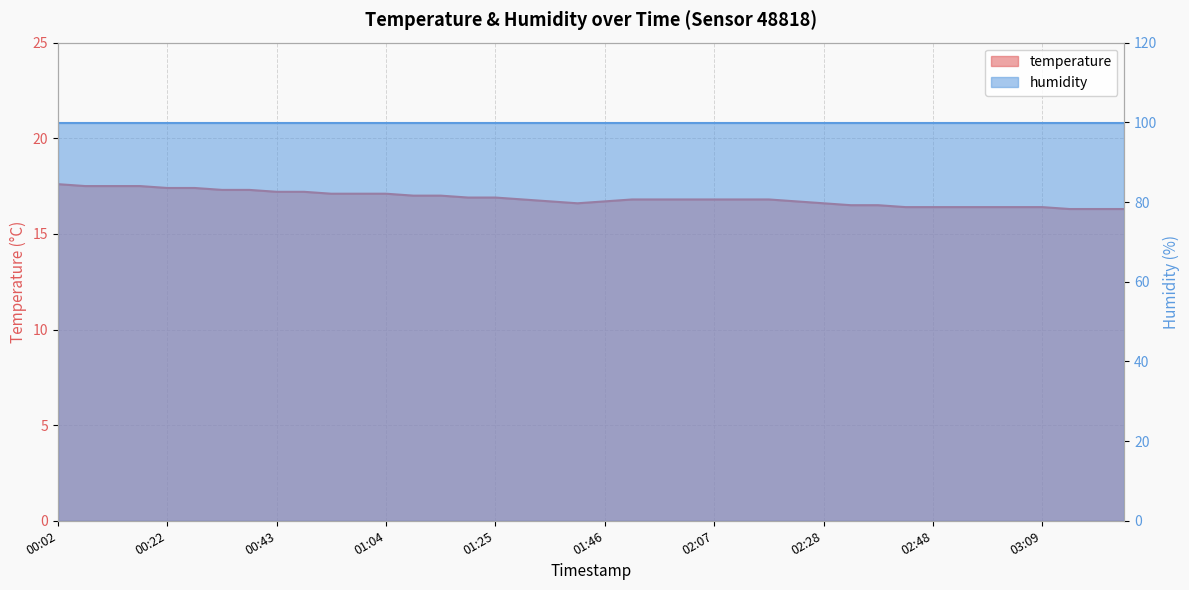

What is the smallest value displayed?

16.3